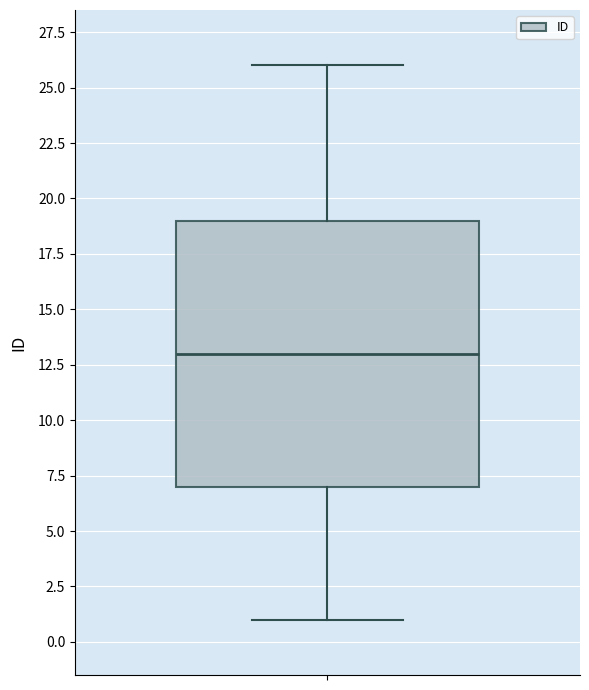

Transcribe this box plot: give where the median line is, the range the box spans, and where the two whiskers end, as read against the y-axis. The values are not printed on the chart, so give them approximately, as read against the axis.

median 13, box 7 to 19, whiskers 1 to 26